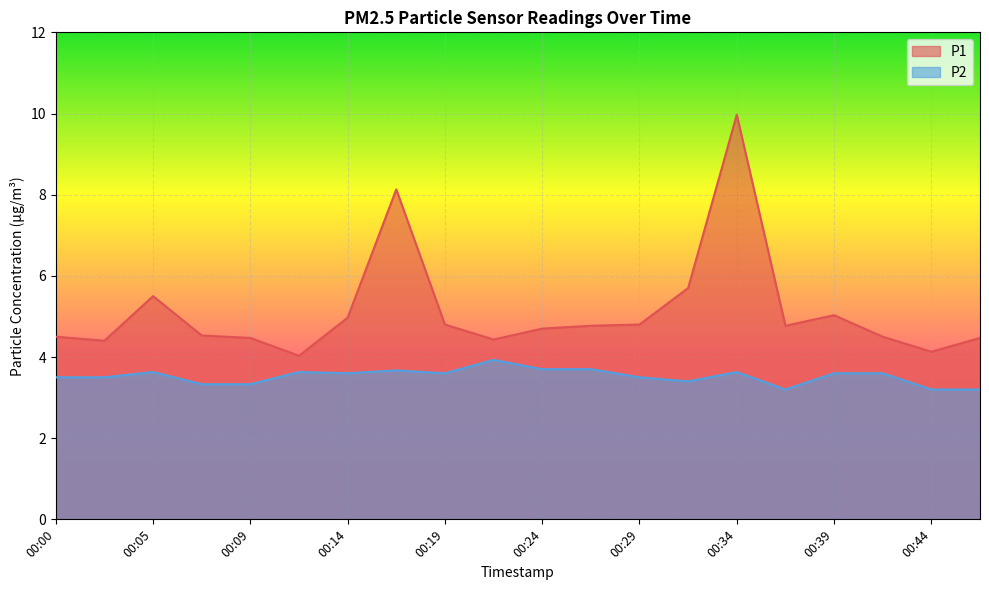

At how many categories does at least one series exceed 7?

2